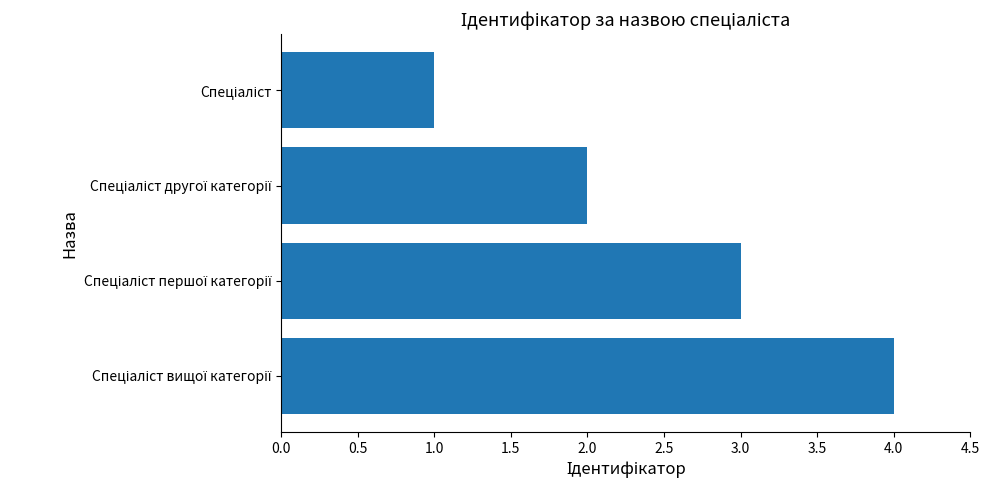

What is the greatest value displayed?

4